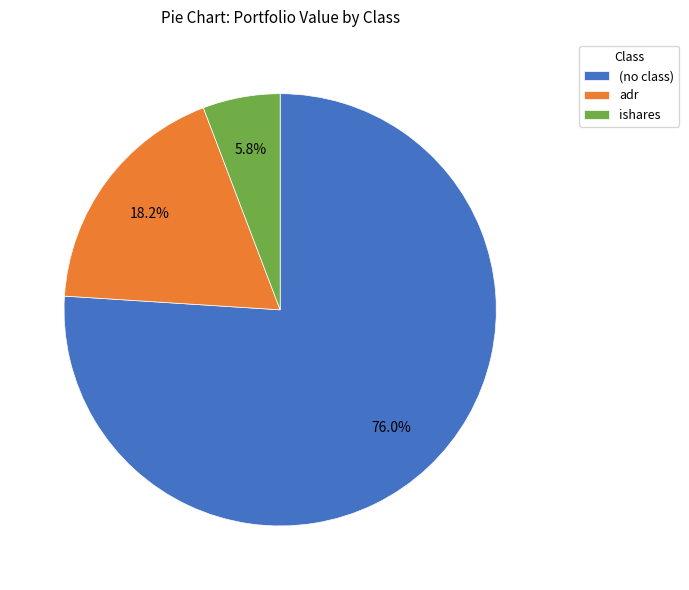

What is the smallest slice in the pie chart?

ishares